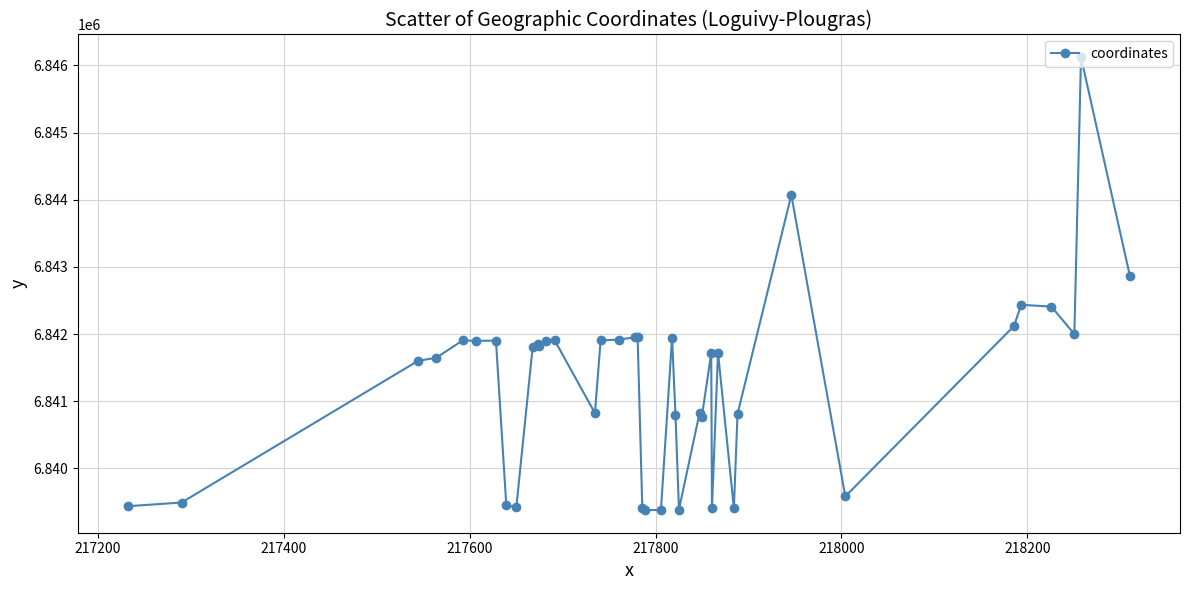

What is the difference between the maximum and minimum values?

6745.3